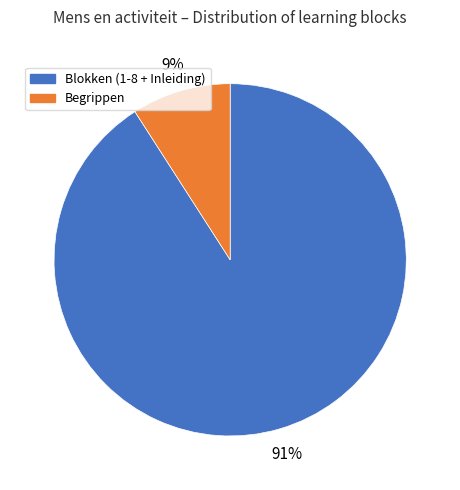

What is the smallest slice in the pie chart?

Begrippen